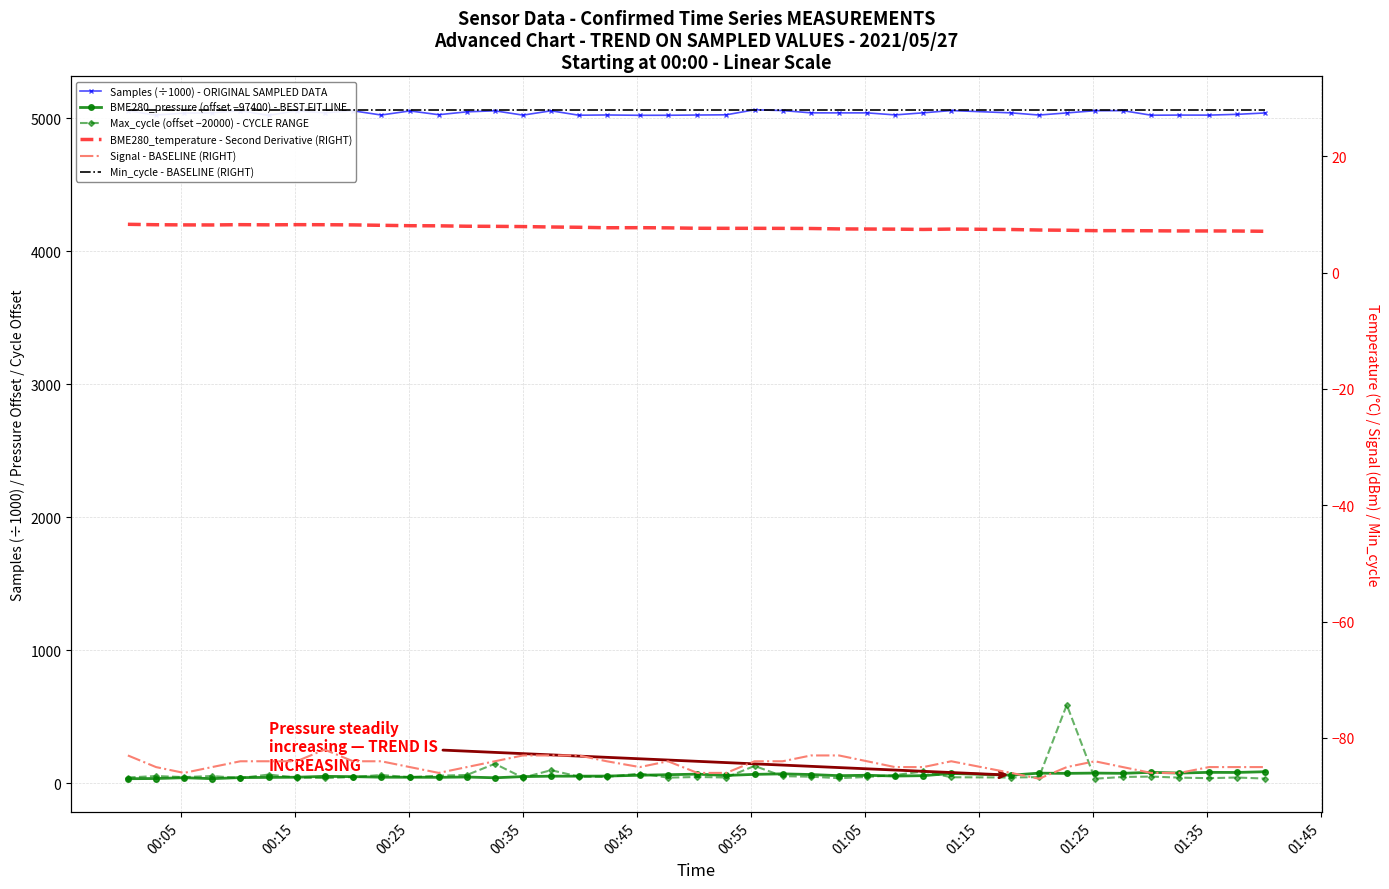

What is the value of the Signal - BASELINE (RIGHT) point at the 36th from the left?

-86.0